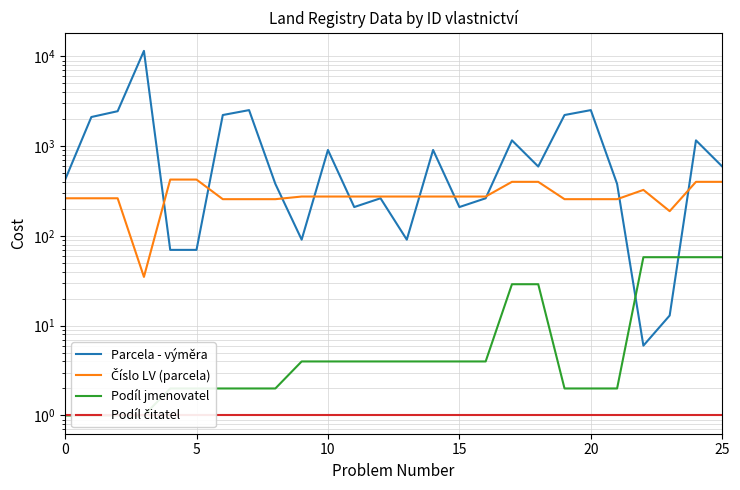

True or false: Parcela - výměra has a value of 1340 at 19.

False